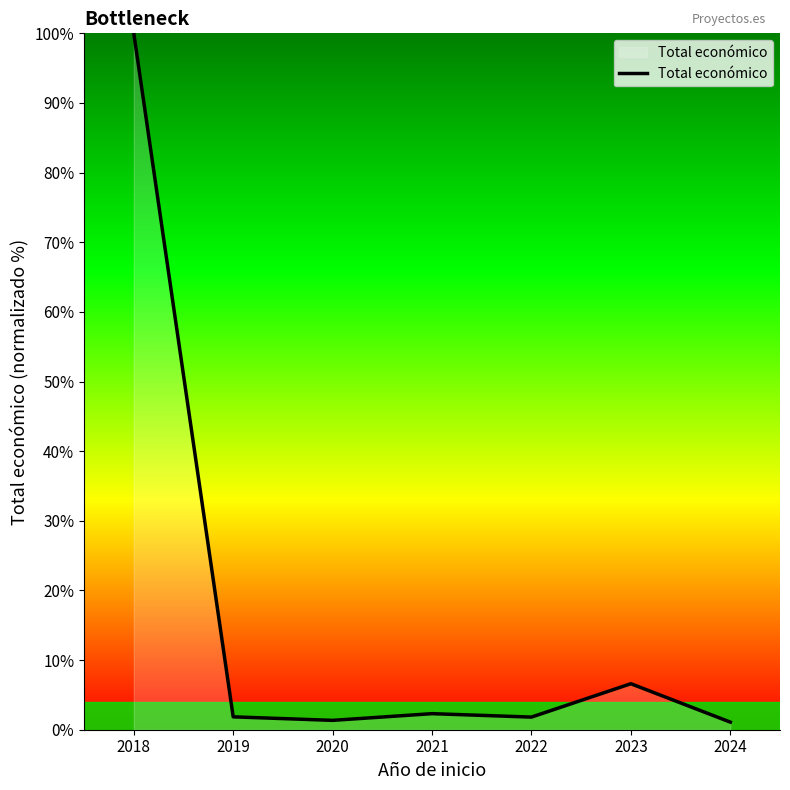

What is the difference between the second highest and second lowest values?

5.3